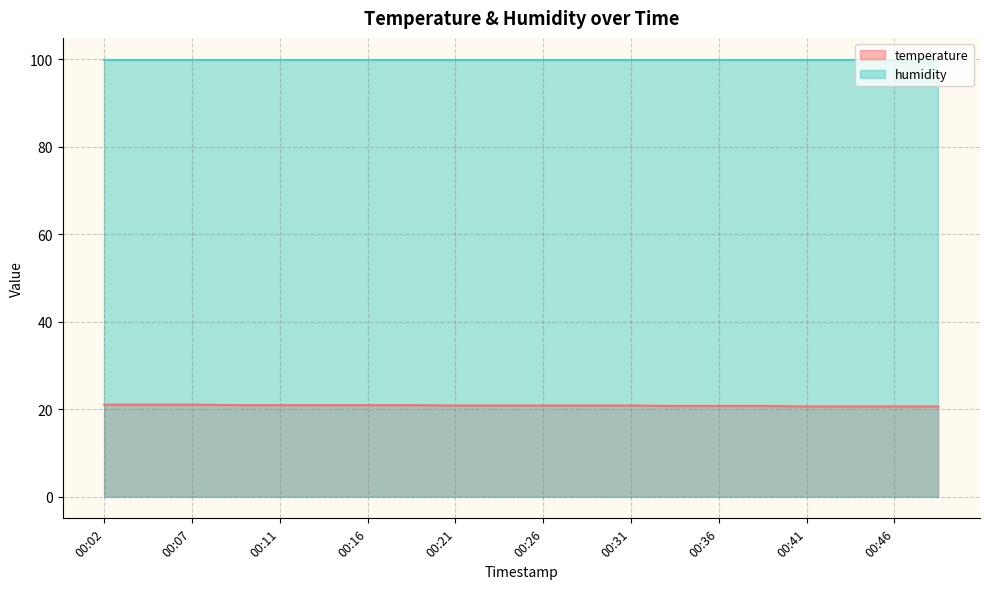

Between 00:19 and 00:21, which is larger?

00:19